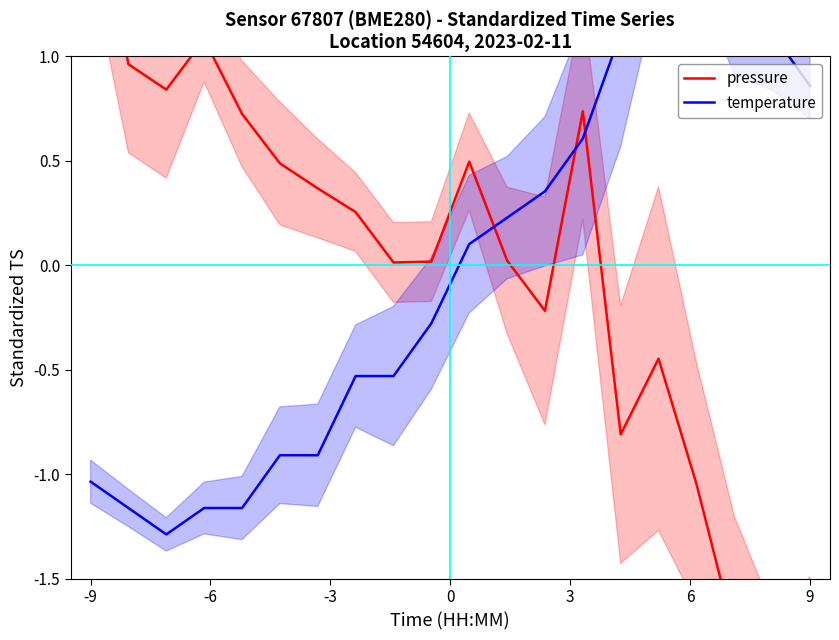

Which series has the largest total across all categories?

pressure